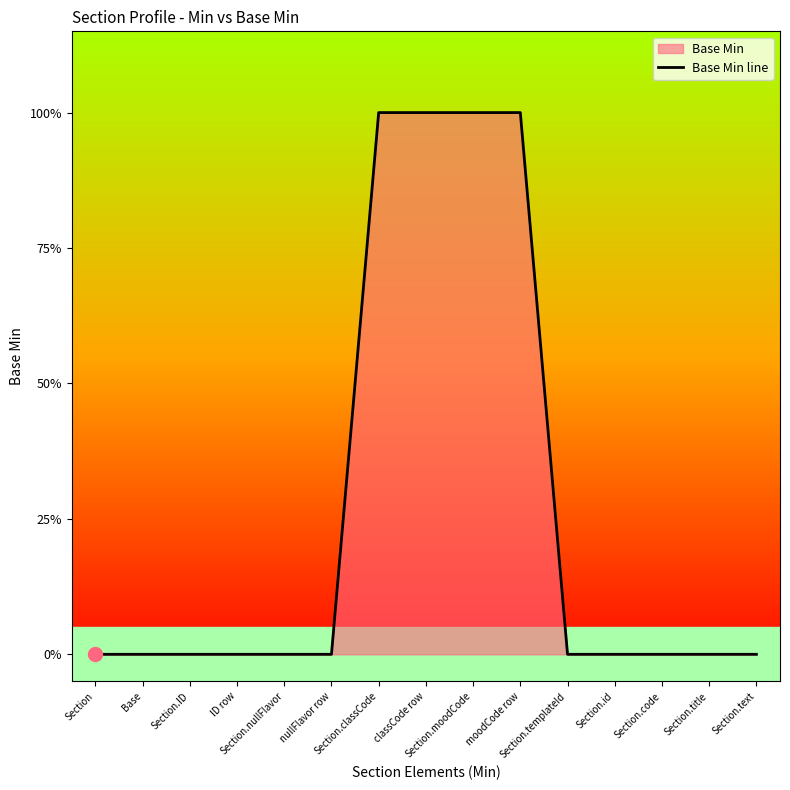

Does the chart have visible grid lines?

No